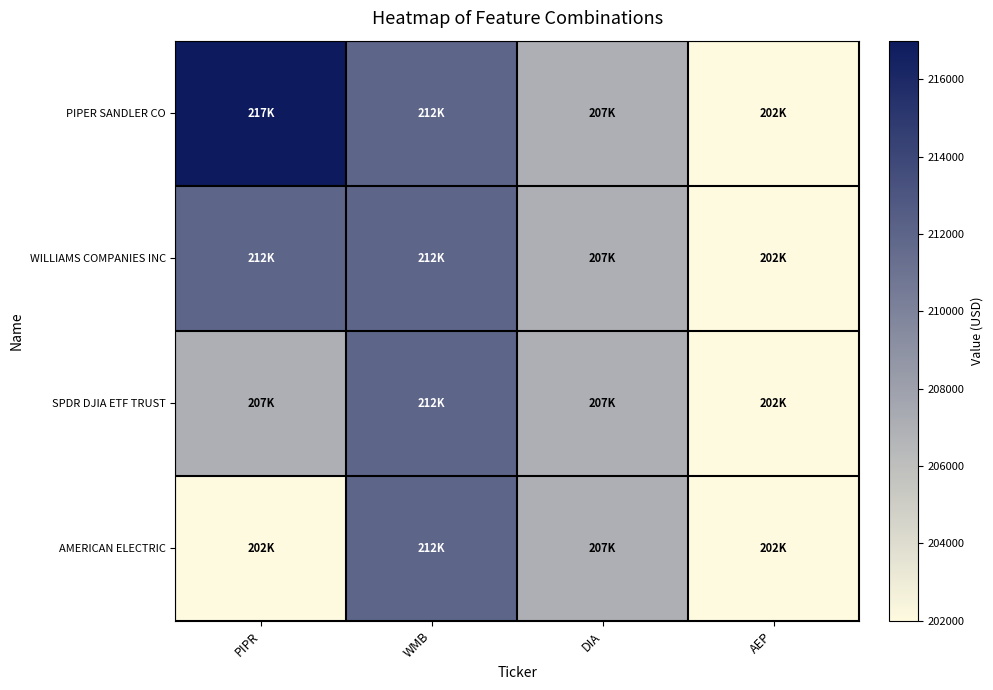

Reading left to right, what are all the values shown in this chart?

PIPER SANDLER CO: PIPR=217000	WMB=212000	DIA=207000	AEP=202000
WILLIAMS COMPANIES INC: PIPR=212000	WMB=212000	DIA=207000	AEP=202000
SPDR DJIA ETF TRUST: PIPR=207000	WMB=212000	DIA=207000	AEP=202000
AMERICAN ELECTRIC: PIPR=202000	WMB=212000	DIA=207000	AEP=202000